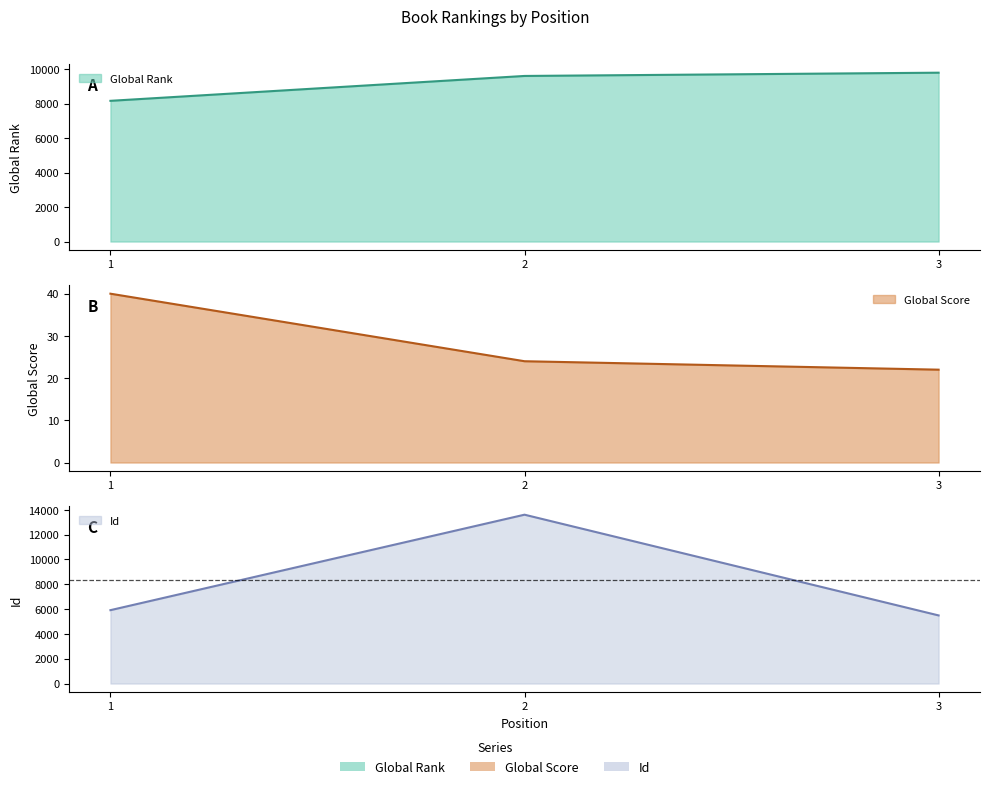

Between 1 and 2, which series saw the biggest shift?

Id